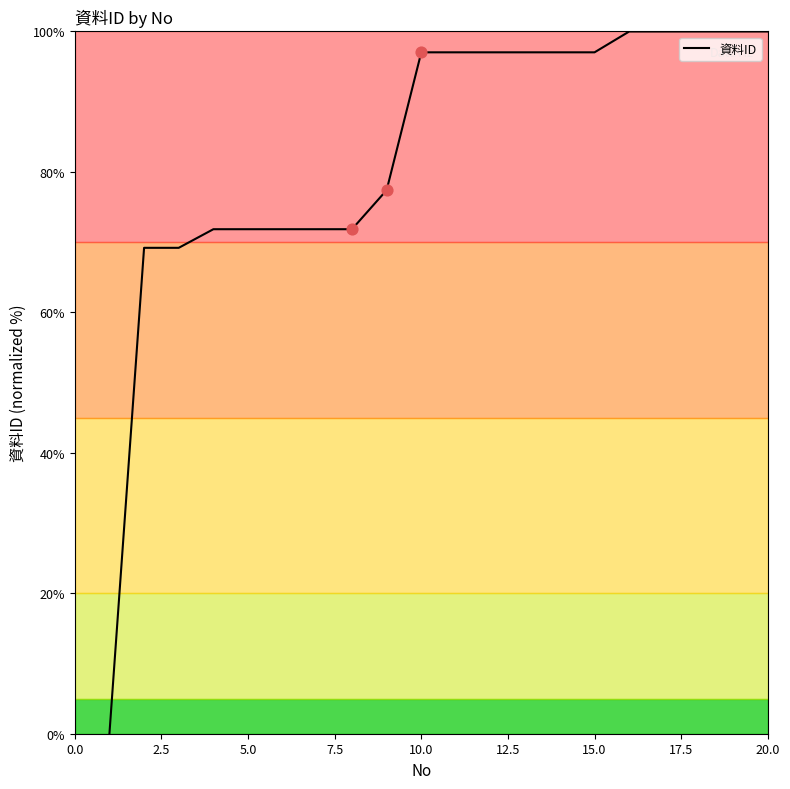

What is the greatest value displayed?

100.0